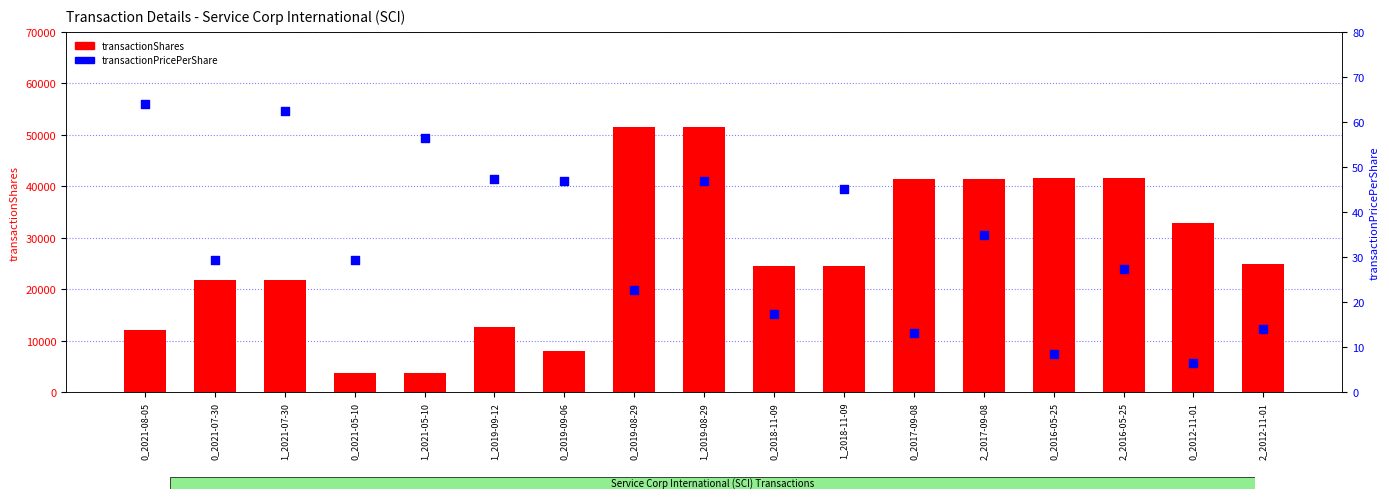

At how many categories does at least one series exceed 32961?

6